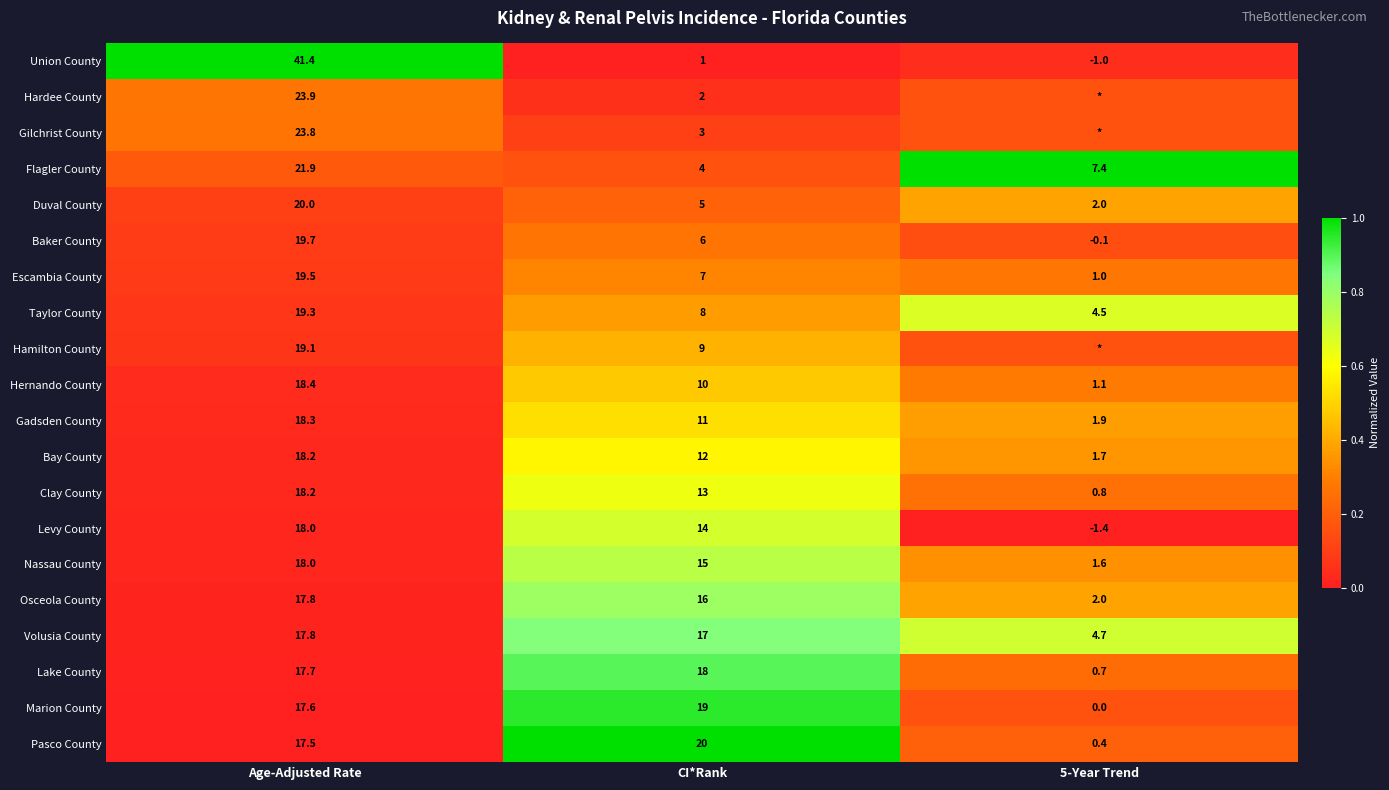

Between Age-Adjusted Rate and CI*Rank, which series saw the biggest shift?

Union County